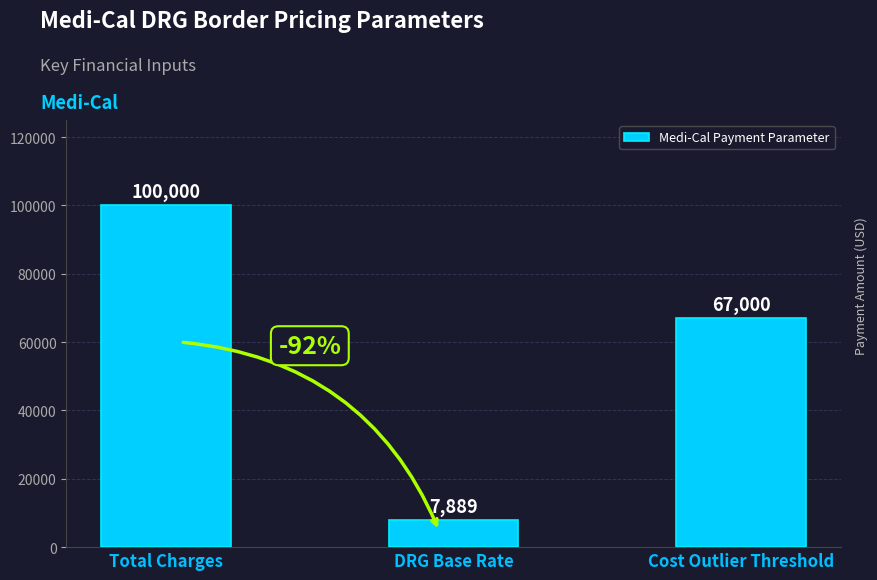

What is the approximate value at DRG Base Rate?

7889